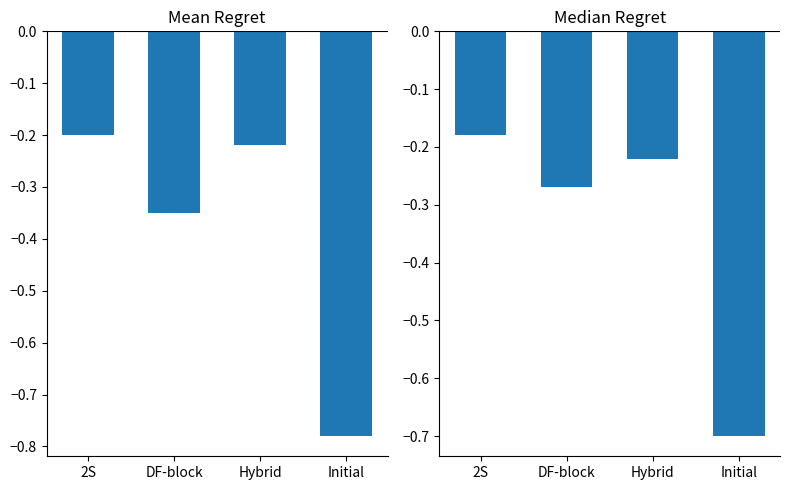

What is the approximate value of Median Regret at 2S?

-0.2